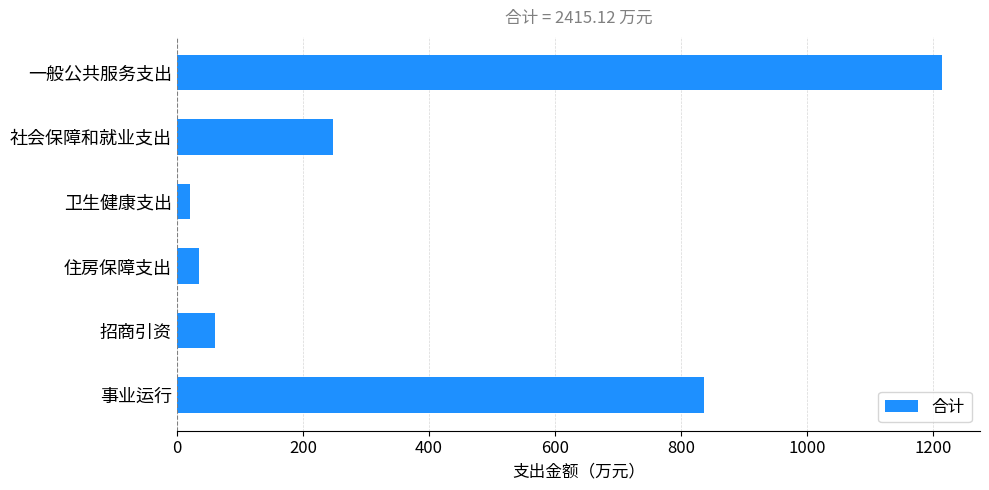

Count the number of data series in this chart.

1